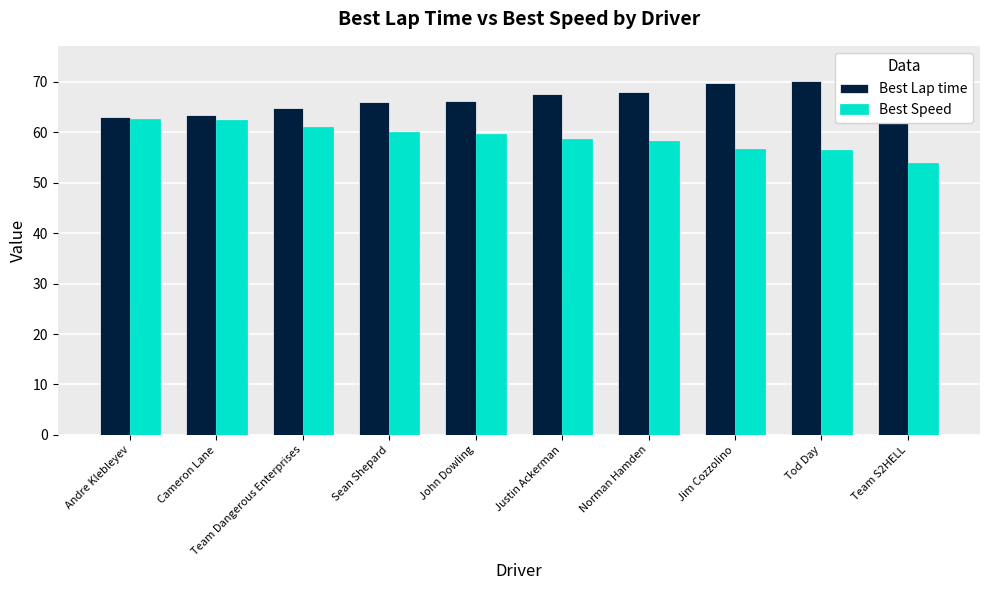

At which category is the sum across all series the highest?

Team S2HELL